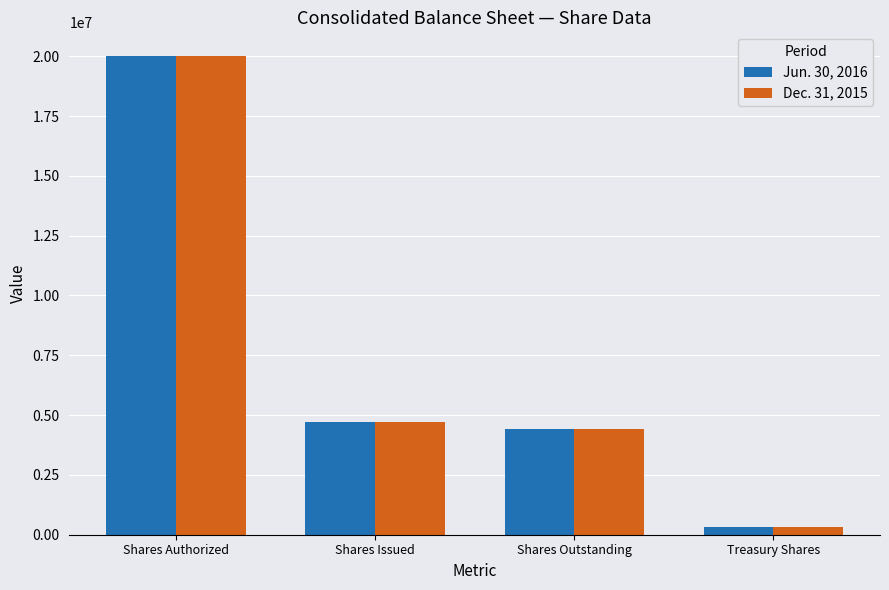

What is the total value across all series at Treasury Shares?

631496